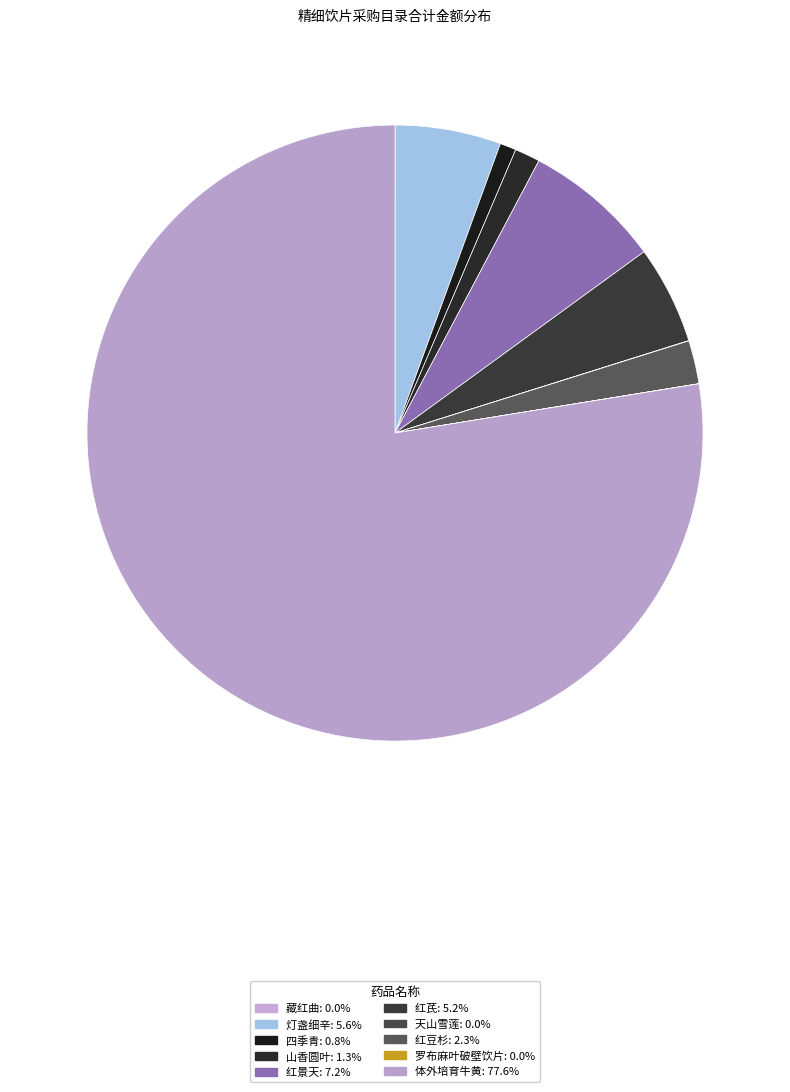

How many slices are in this pie chart?

10